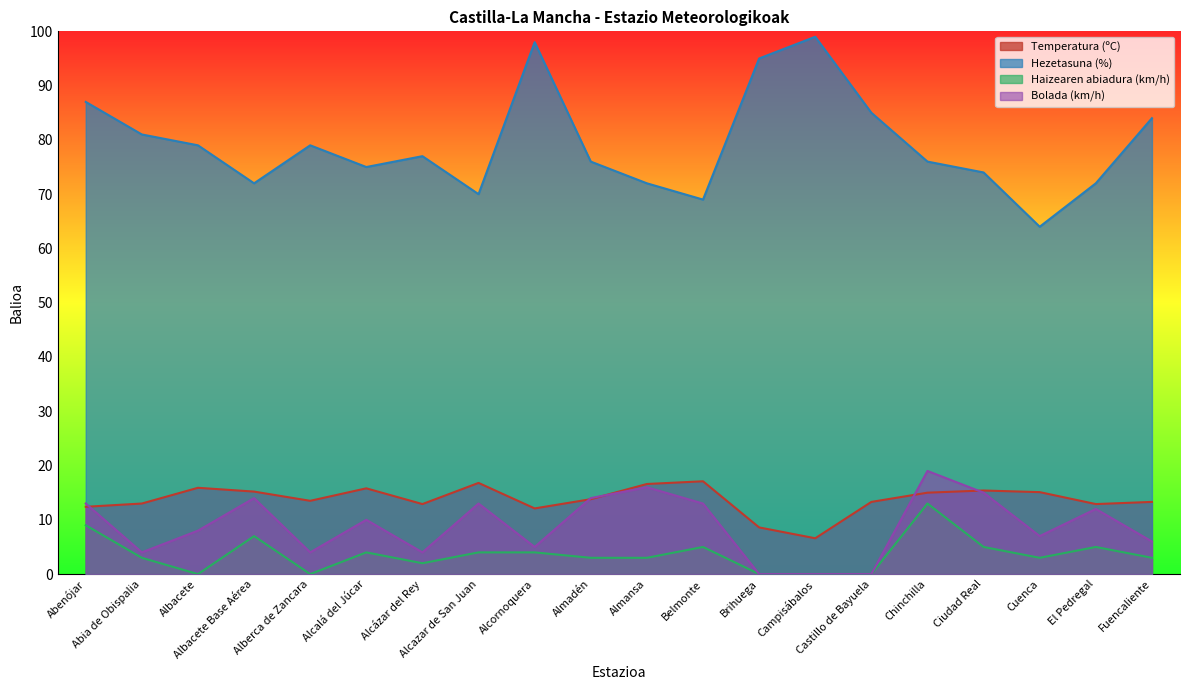

Which series changed the most between Albacete Base Aérea and Brihuega?

Hezetasuna (%)